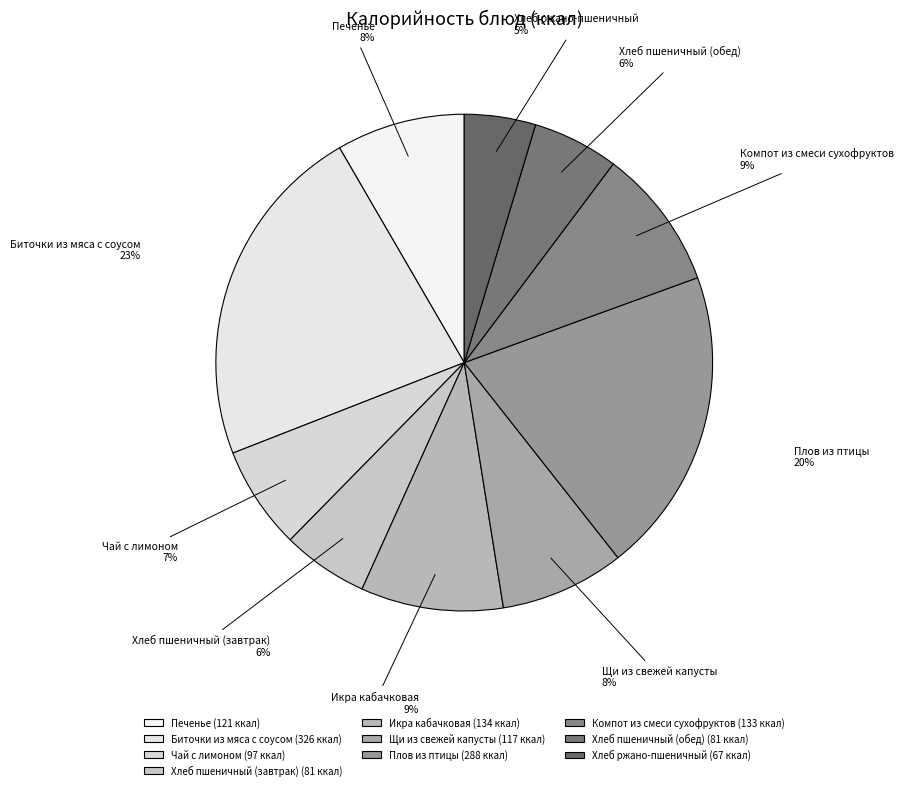

Is the sum of Биточки из мяса с соусом and Плов из птицы greater than half?

No